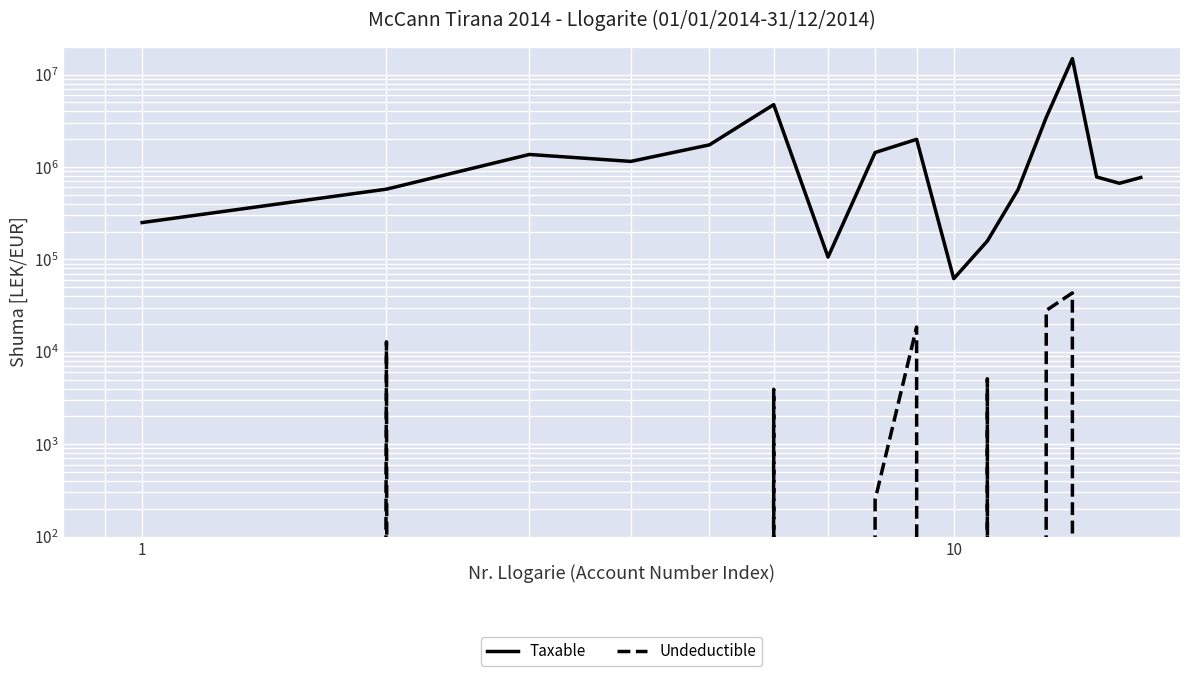

True or false: Taxable and Undeductible intersect in this chart.

False